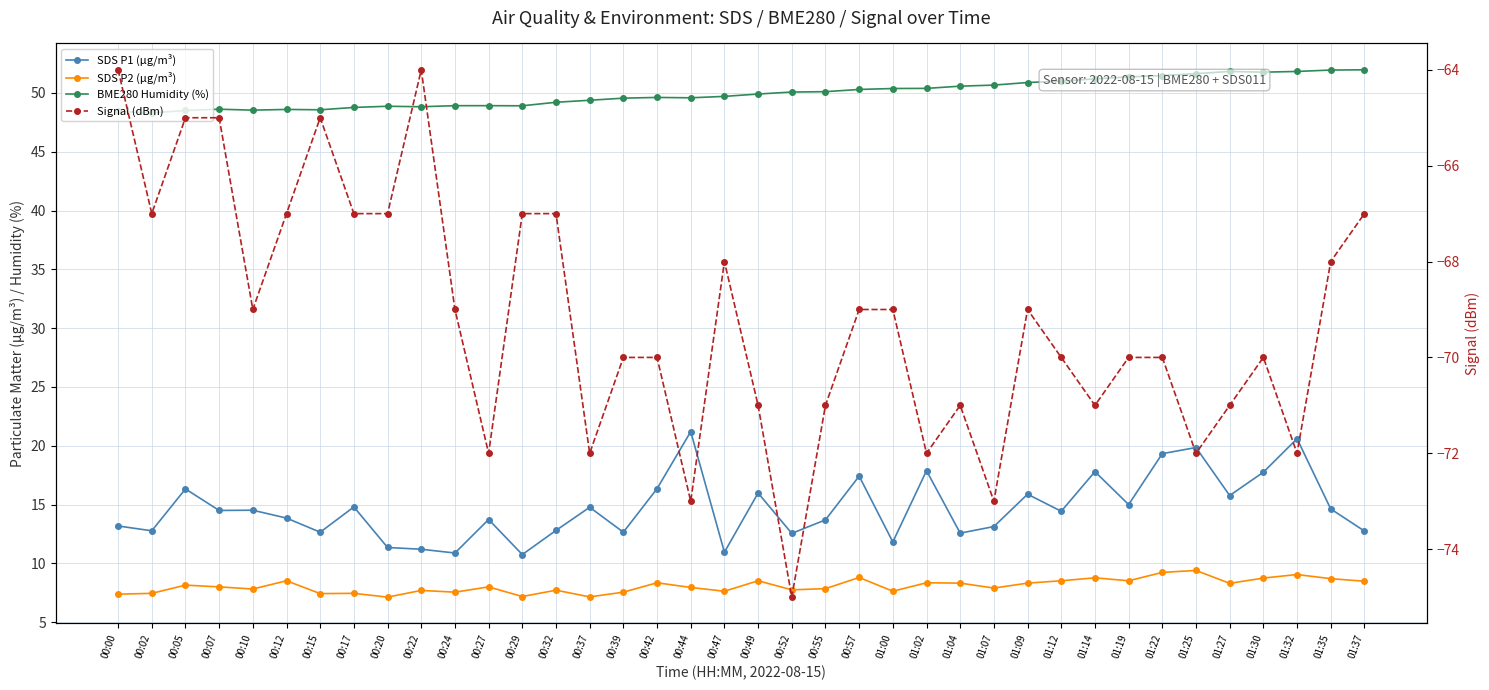

What is the total value across all series at 01:35?

7.3